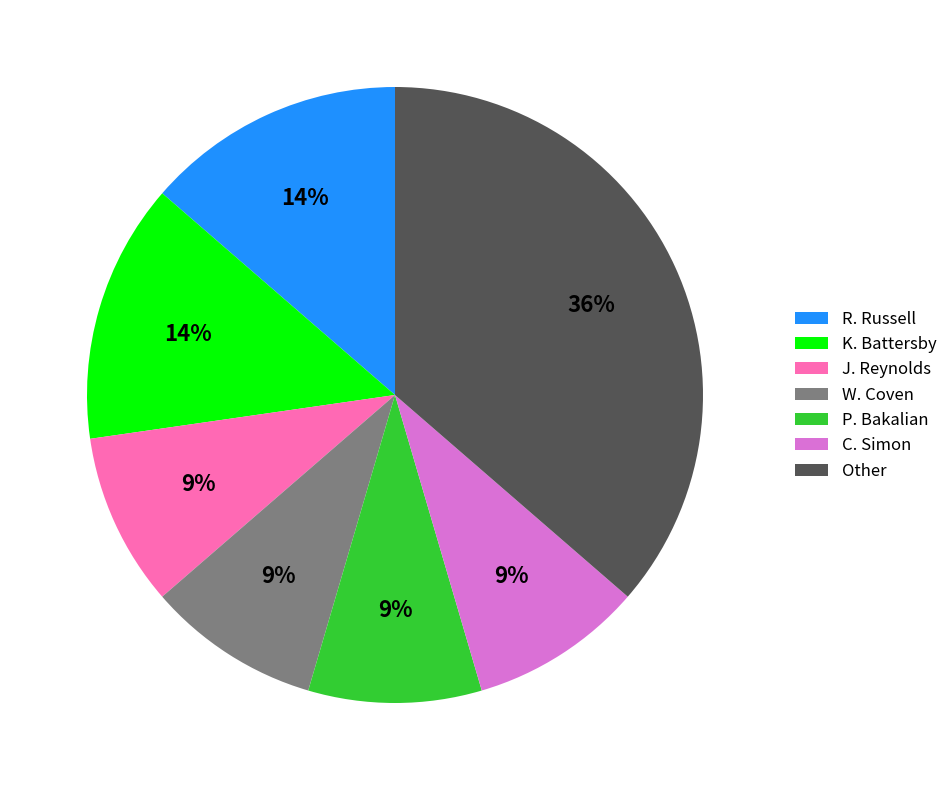

The K. Battersby slice represents 5% of the pie. True or false?

False